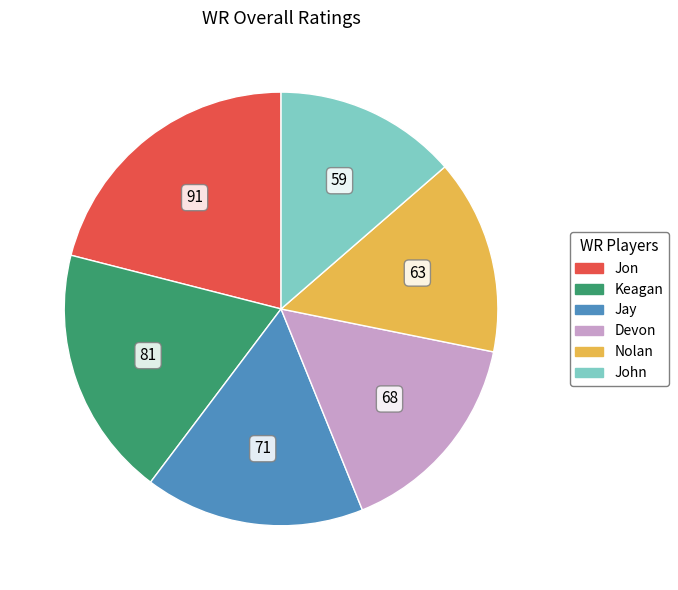

Do Devon and Keagan together represent more than half of the pie?

No